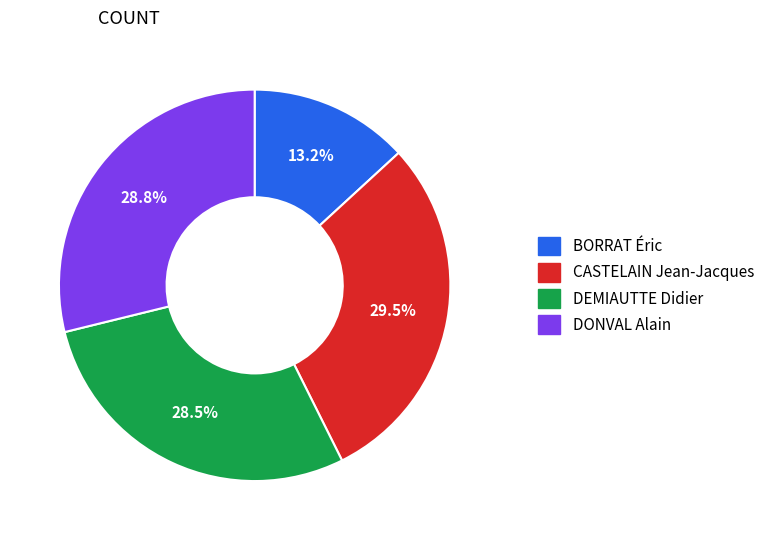

What portion of the pie excludes CASTELAIN Jean-Jacques?

70.5%